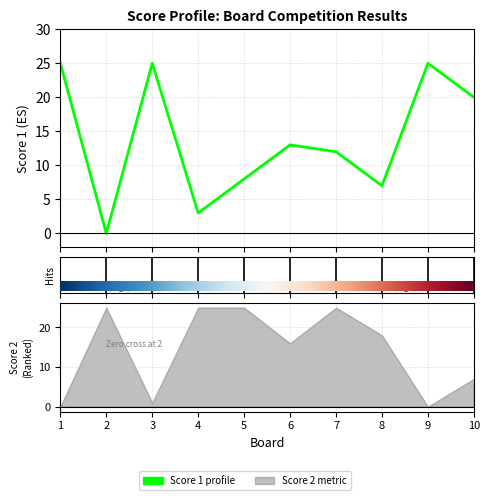

What is the value of the 6th point from the left?

13